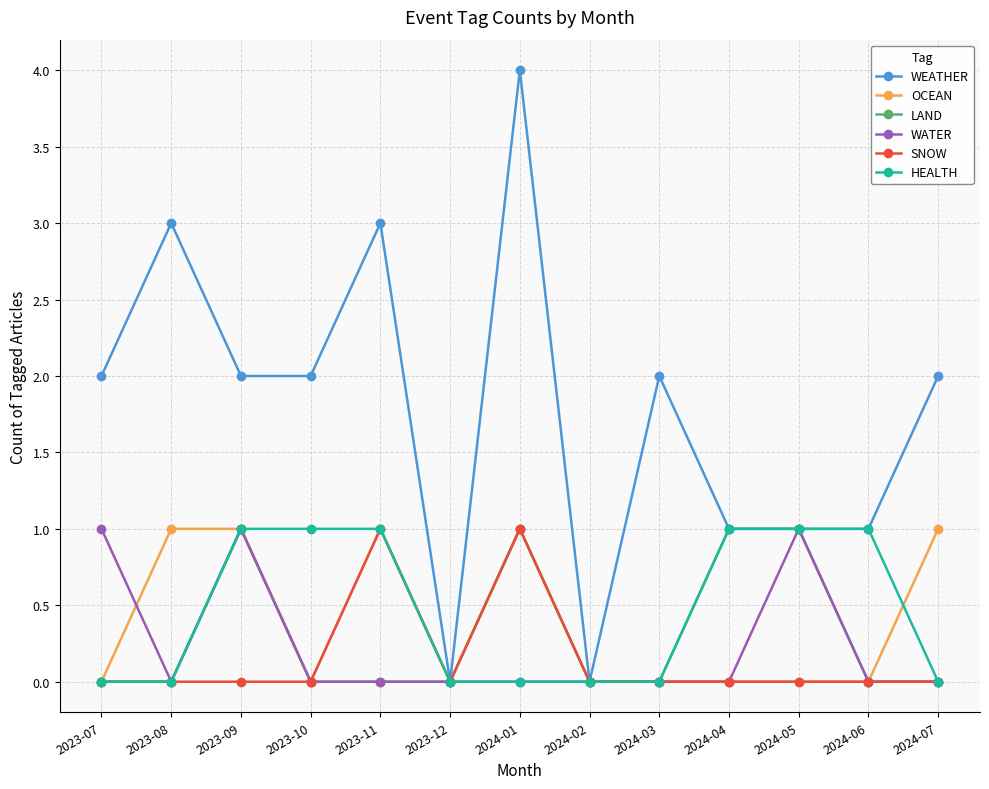

Reading right to left, what are all the values shown in this chart?

WEATHER: 2024-07=2	2024-06=1	2024-05=1	2024-04=1	2024-03=2	2024-02=0	2024-01=4	2023-12=0	2023-11=3	2023-10=2	2023-09=2	2023-08=3	2023-07=2
OCEAN: 2024-07=1	2024-06=0	2024-05=0	2024-04=0	2024-03=0	2024-02=0	2024-01=1	2023-12=0	2023-11=1	2023-10=0	2023-09=1	2023-08=1	2023-07=0
LAND: 2024-07=0	2024-06=0	2024-05=1	2024-04=1	2024-03=0	2024-02=0	2024-01=1	2023-12=0	2023-11=0	2023-10=0	2023-09=1	2023-08=0	2023-07=0
WATER: 2024-07=0	2024-06=0	2024-05=1	2024-04=0	2024-03=0	2024-02=0	2024-01=0	2023-12=0	2023-11=0	2023-10=0	2023-09=1	2023-08=0	2023-07=1
SNOW: 2024-07=0	2024-06=0	2024-05=0	2024-04=0	2024-03=0	2024-02=0	2024-01=1	2023-12=0	2023-11=1	2023-10=0	2023-09=0	2023-08=0	2023-07=0
HEALTH: 2024-07=0	2024-06=1	2024-05=1	2024-04=1	2024-03=0	2024-02=0	2024-01=0	2023-12=0	2023-11=1	2023-10=1	2023-09=1	2023-08=0	2023-07=0